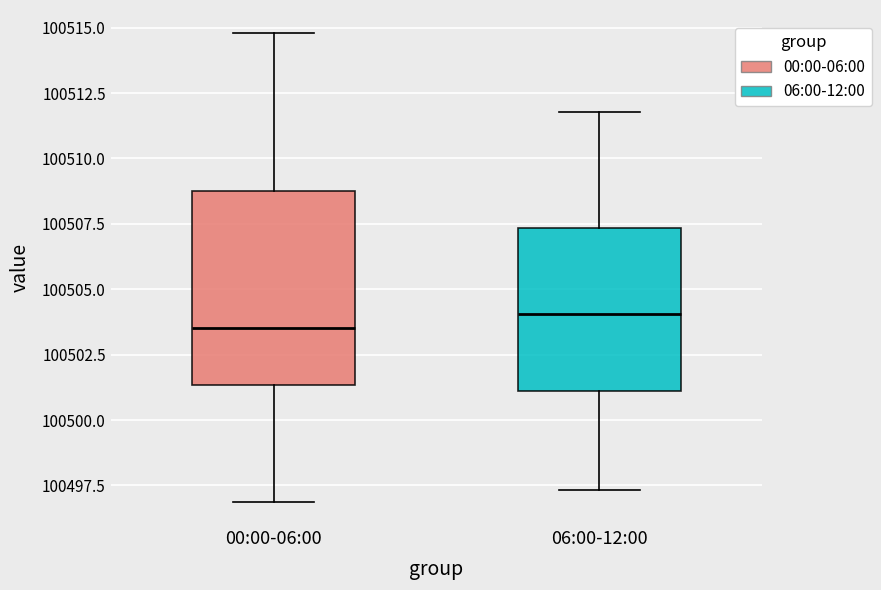

Reading left to right, transcribe this box plot: for each box, give where its median line is, the range the box spans, and where its two whiskers end, as read against the y-axis. The values are not printed on the chart, so give them approximately, as read against the axis.

00:00-06:00: median 100503.5, box 100501.5 to 100508.5, whiskers 100497.0 to 100515.0
06:00-12:00: median 100504.0, box 100501.0 to 100507.5, whiskers 100497.5 to 100512.0